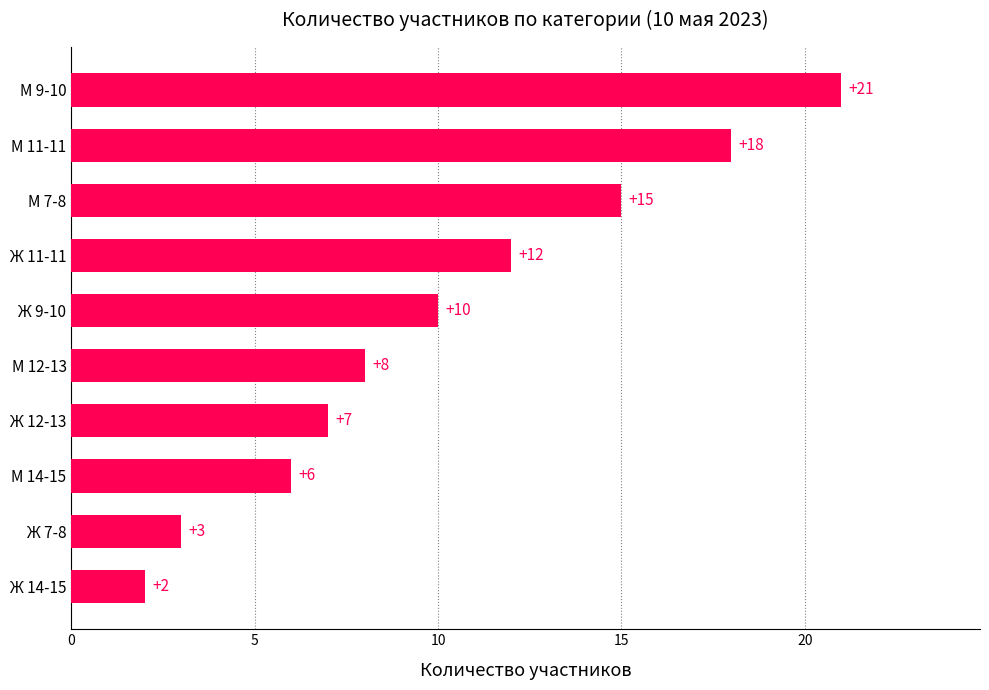

What is the change in value from М 14-15 to М 7-8?

+9